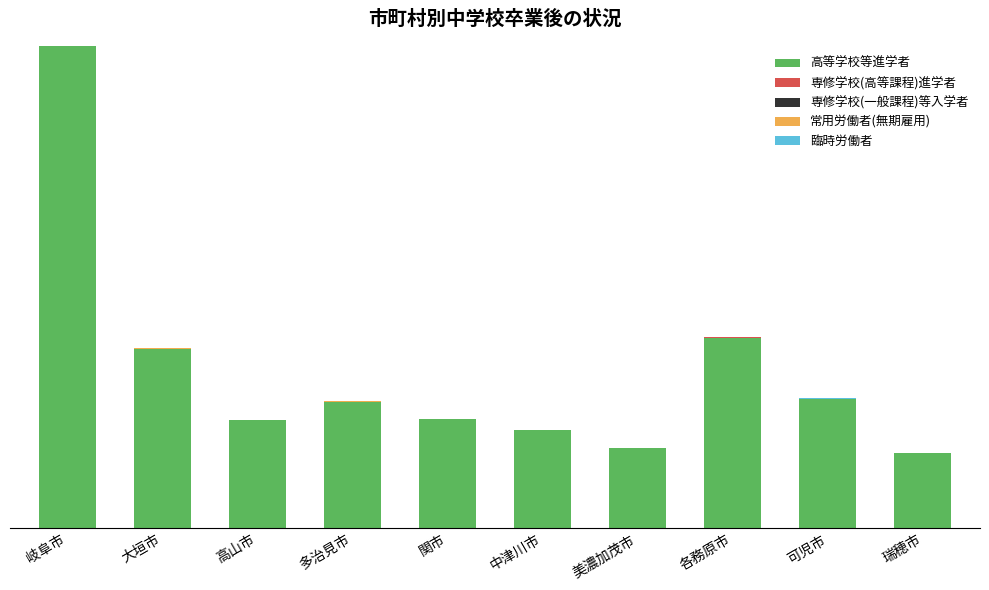

Is it true that 専修学校(一般課程)等入学者 equals 0 at 瑞穂市?

False